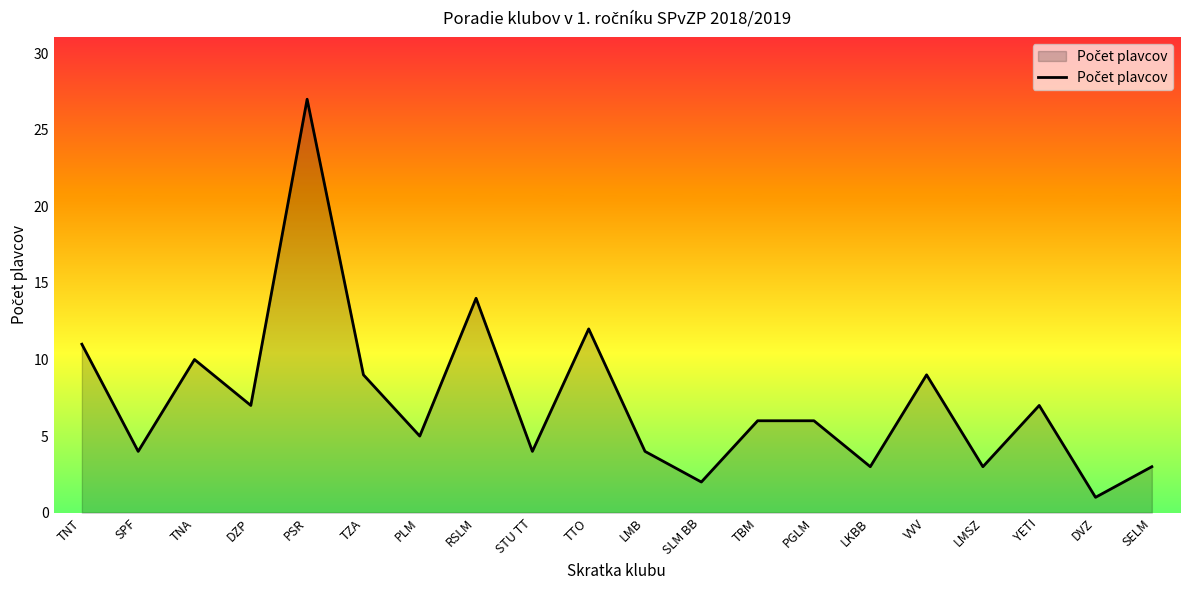

At which category does the chart reach its minimum across all series?

DVZ